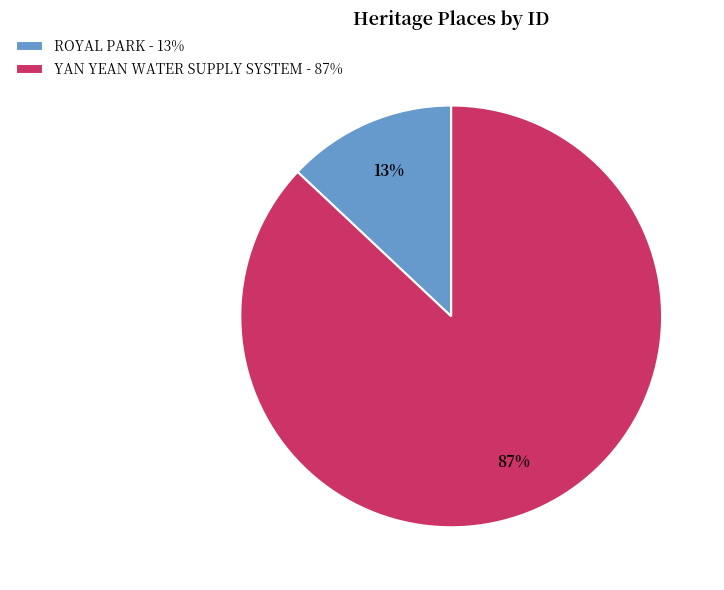

Do YAN YEAN WATER SUPPLY SYSTEM - 87% and ROYAL PARK - 13% together represent more than half of the pie?

Yes